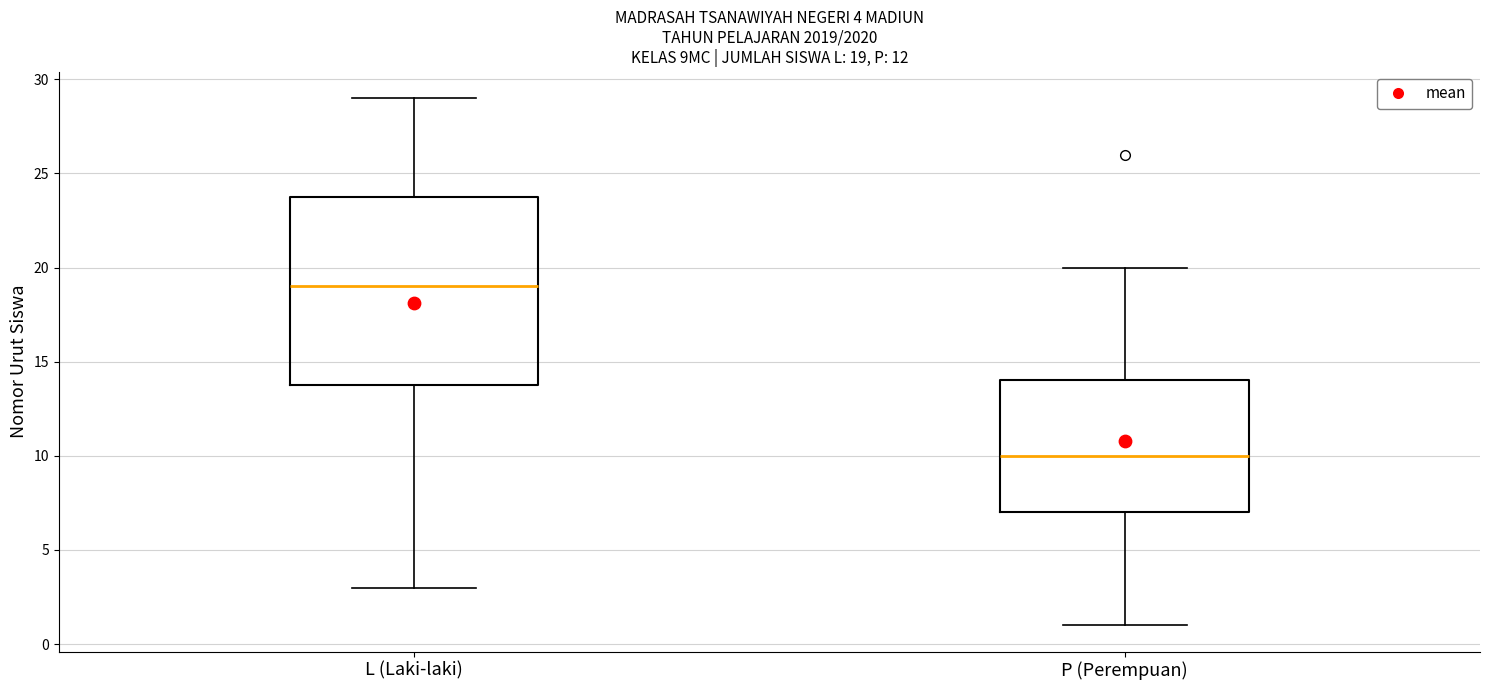

Which box has the highest median line?

L (Laki-laki)